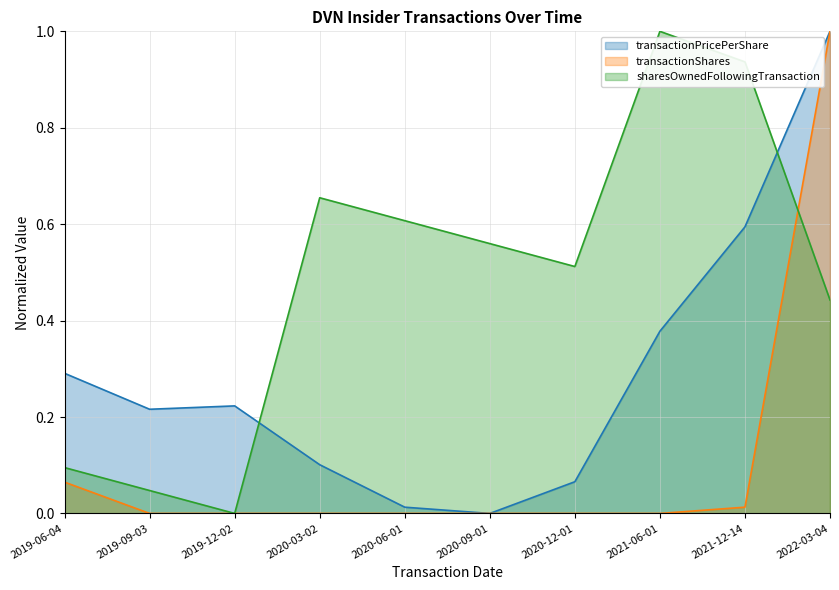

What are all the series names shown in the legend?

transactionPricePerShare, transactionShares, sharesOwnedFollowingTransaction